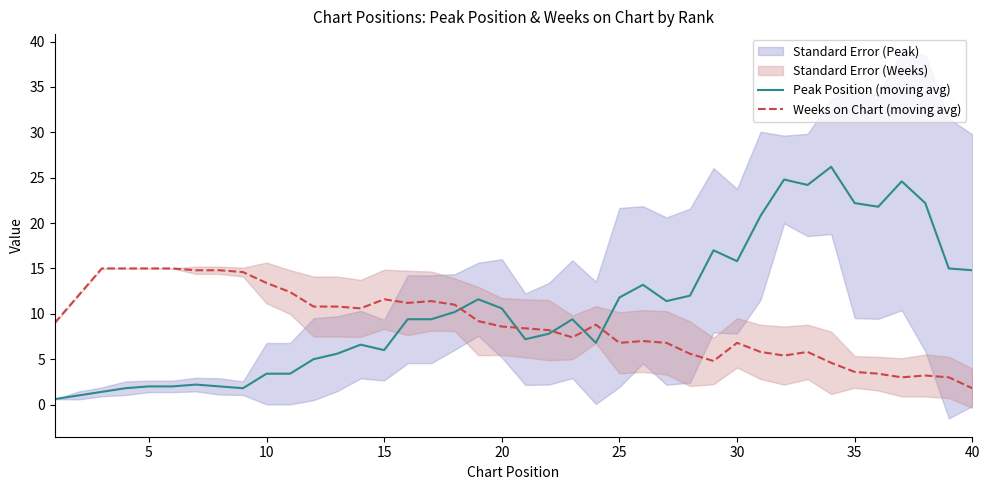

The value of Weeks on Chart (moving avg) at 25 is 11.5. True or false?

False